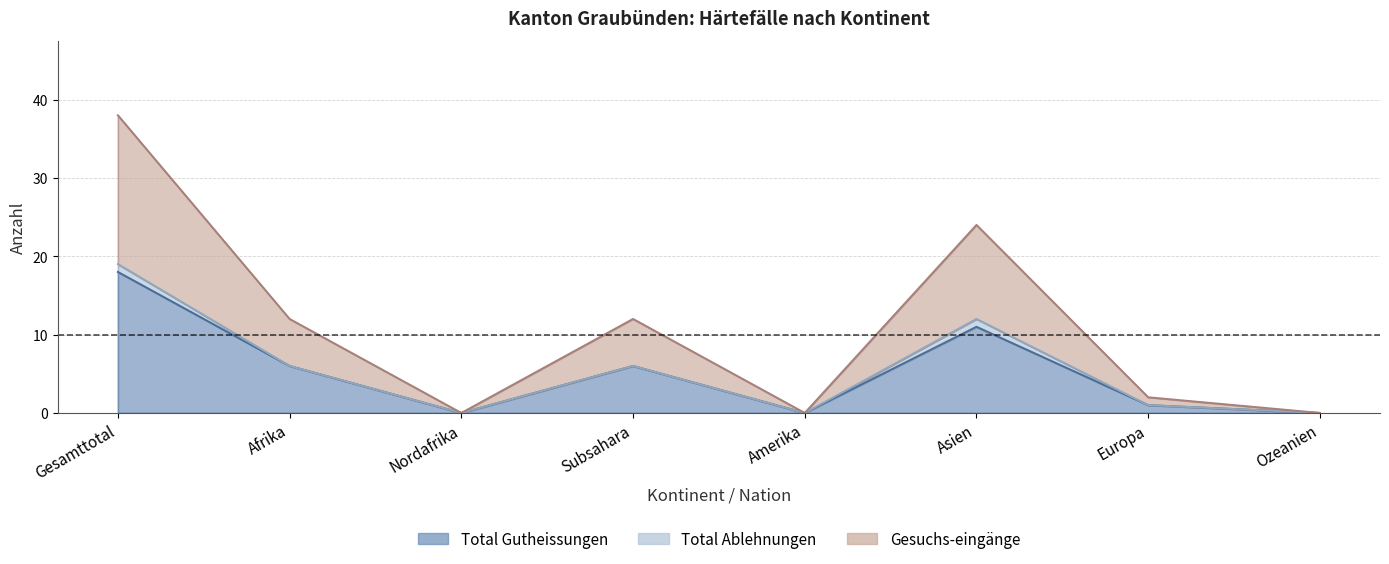

Count the number of categories in the chart.

8